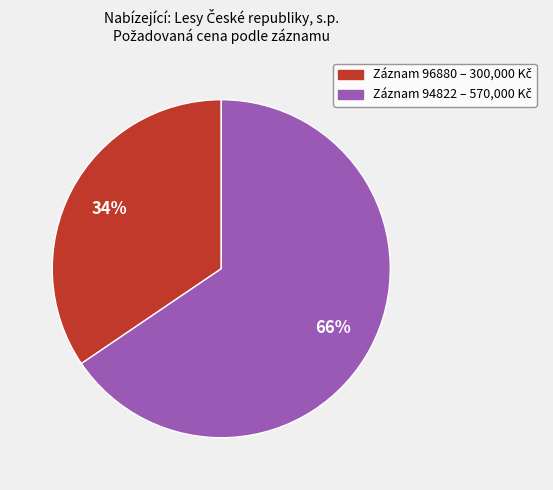

To the nearest percent, what is the average slice percentage?

50%